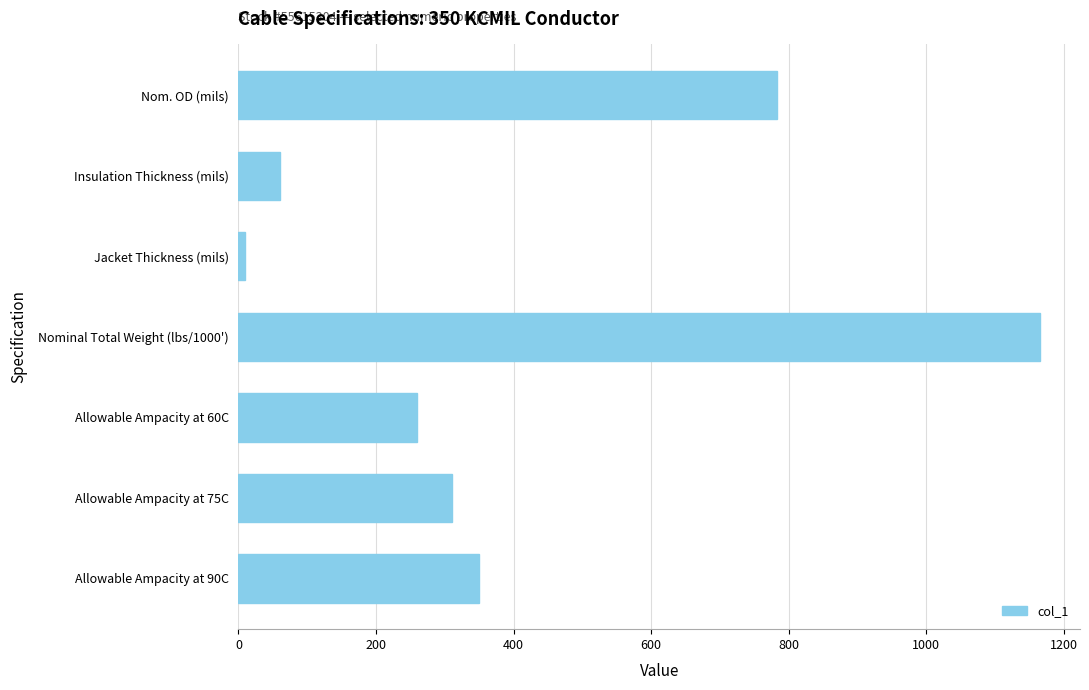

What is the difference between the maximum and minimum values?

1156